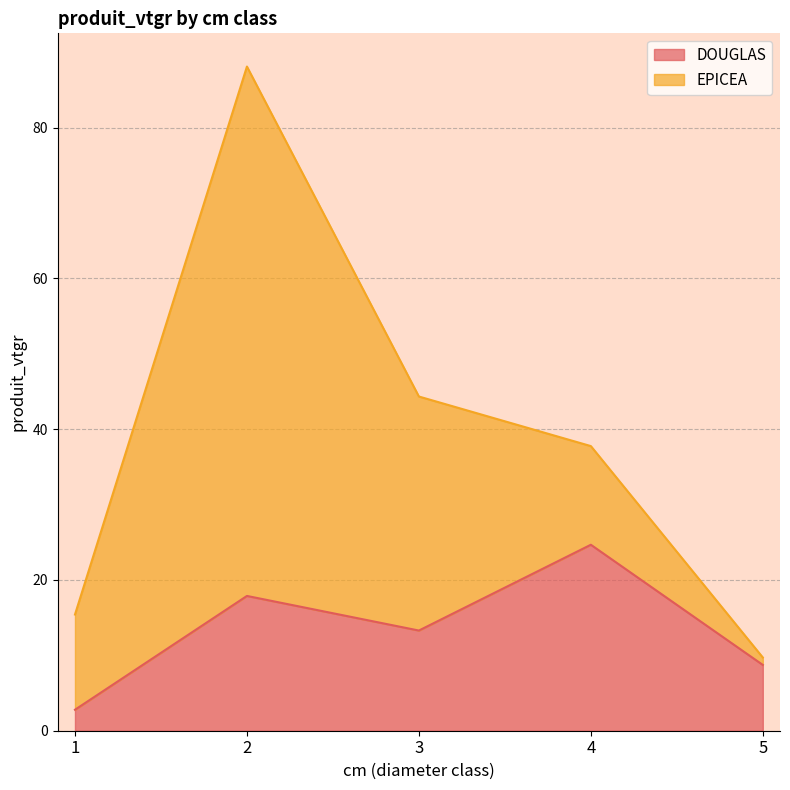

How many points are higher than both their immediate neighbors (excluding endpoints)?

2